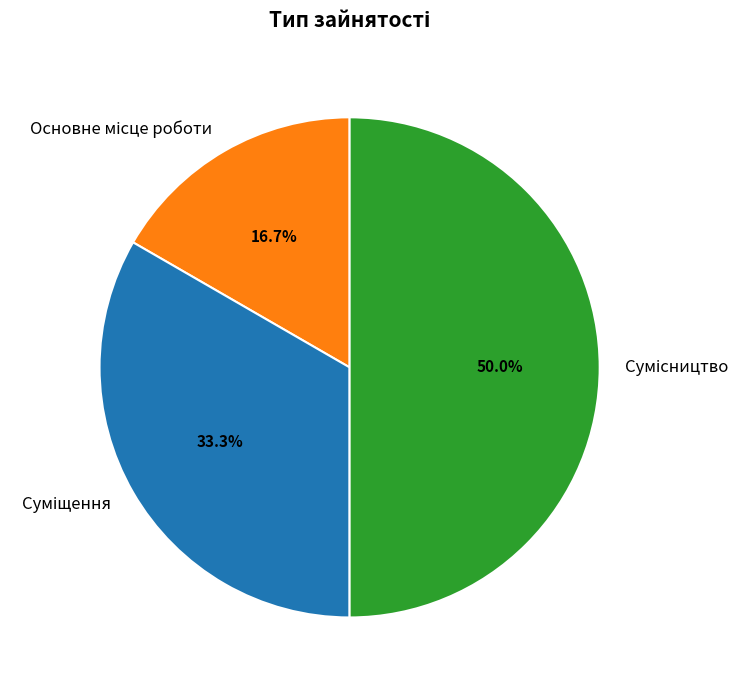

How many segments does this pie chart have?

3